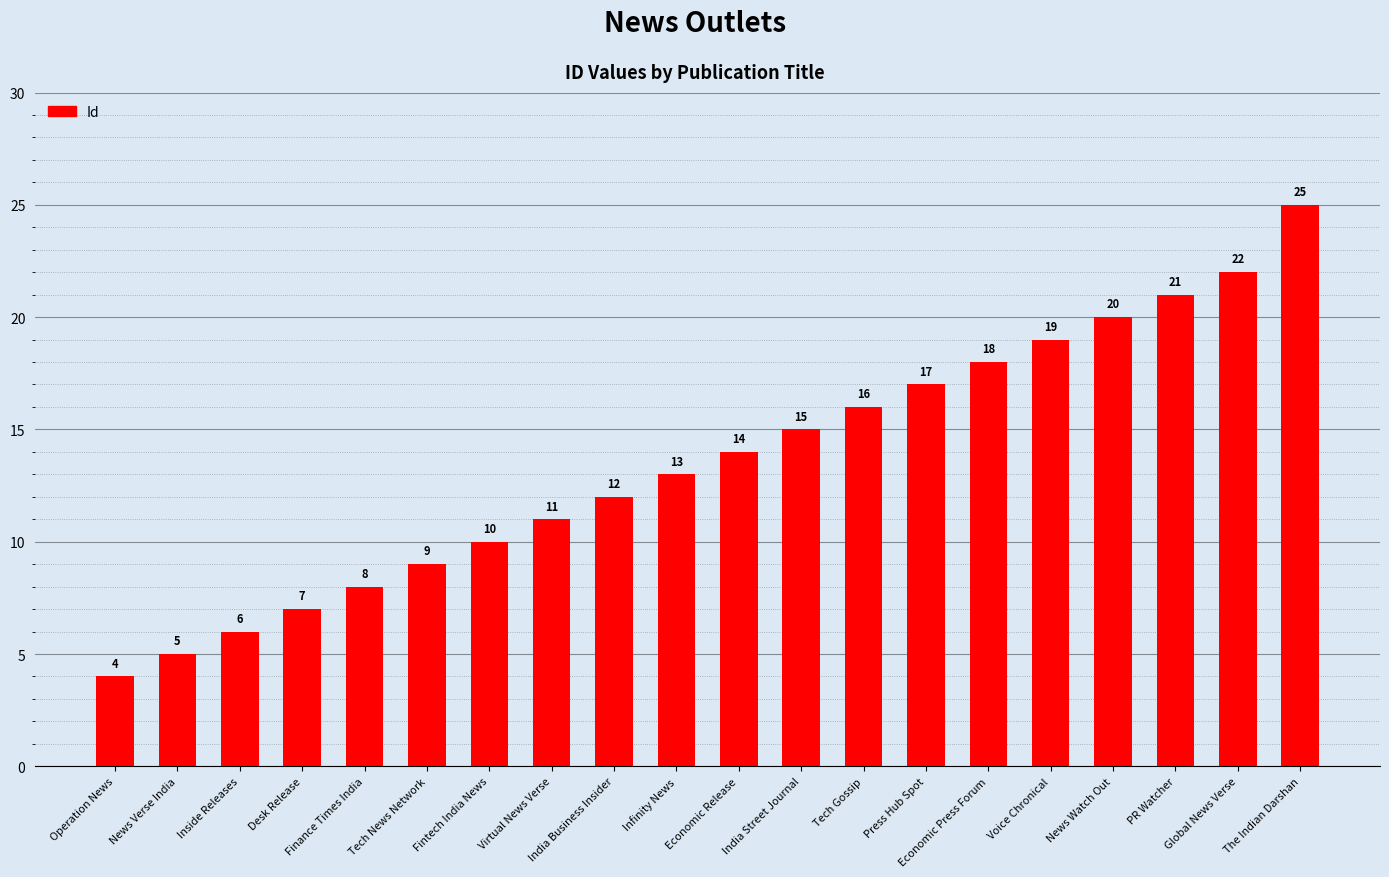

What is the label of the 10th bar from the right?

Economic Release